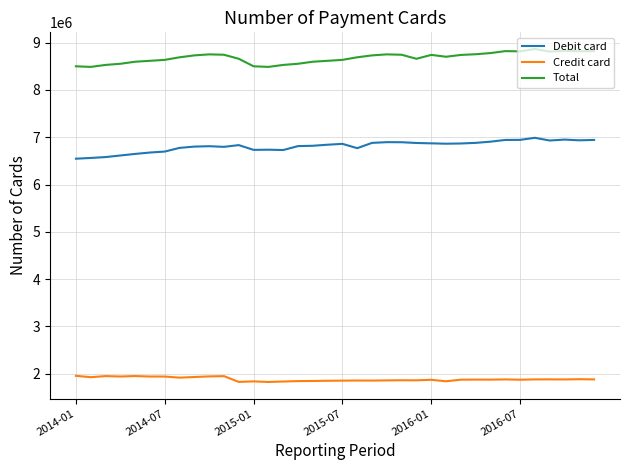

At how many categories does at least one series exceed 3194711?

36